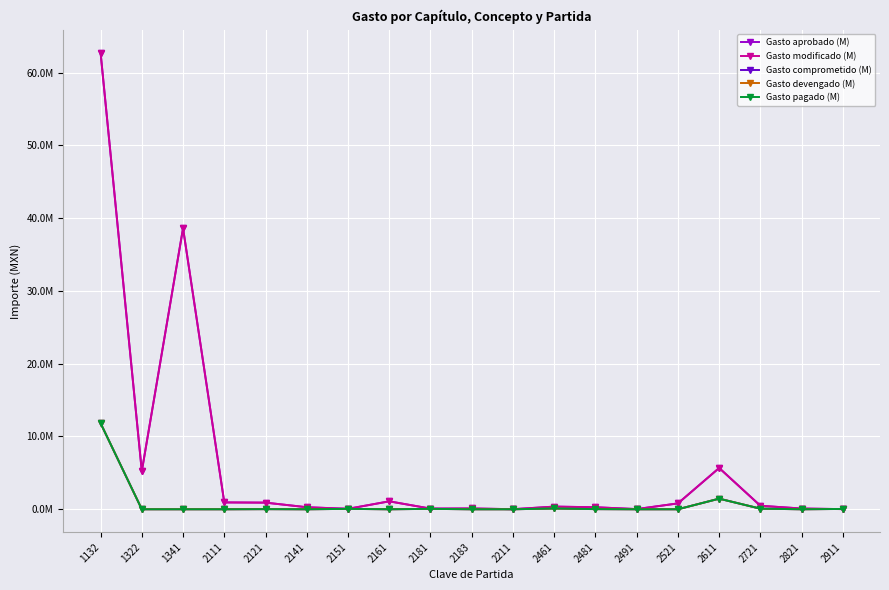

What is the minimum value for Gasto aprobado (M)?

10000.0